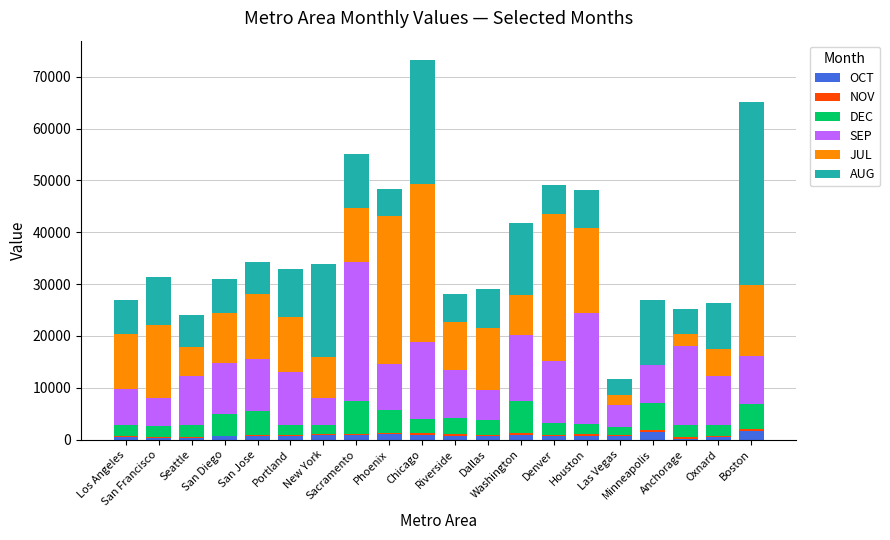

The NOV series shows 228.5 at Anchorage. True or false?

True